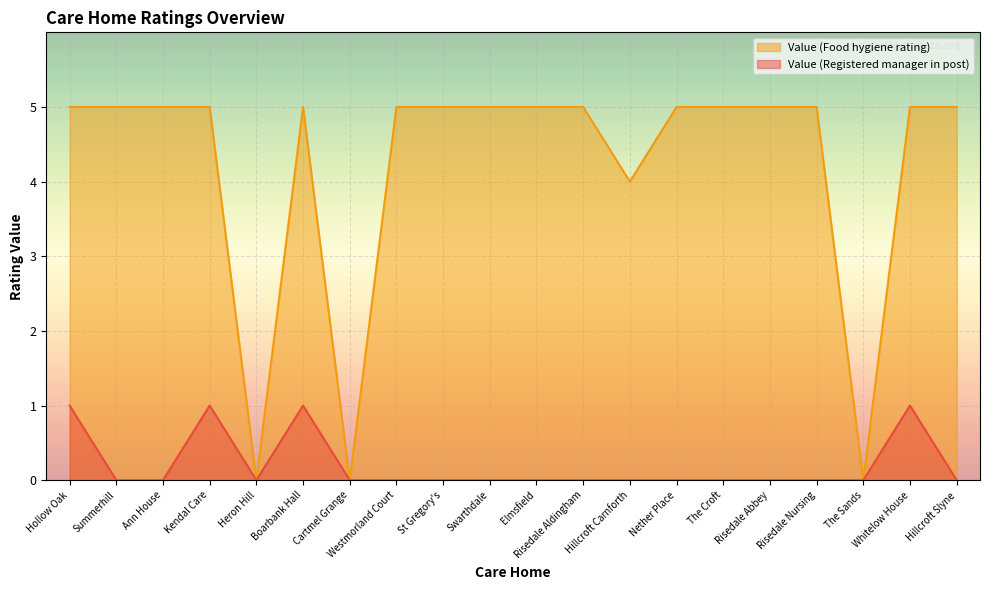

How many intersections are there between Value (Registered manager in post) and Value (Food hygiene rating)?

2